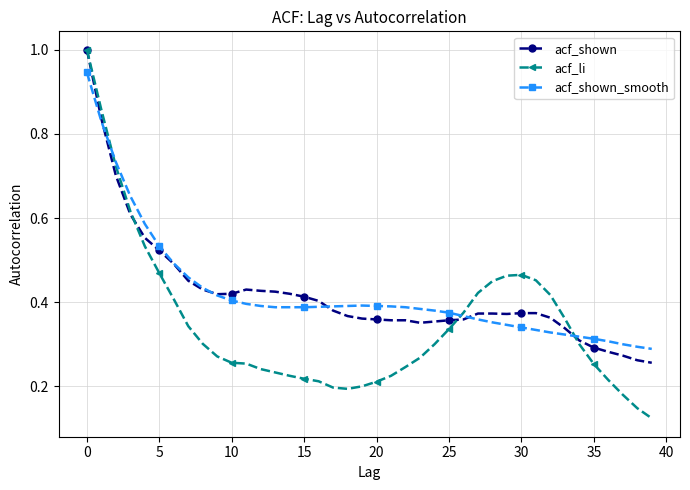

Which series has the largest range (max minus min)?

acf_li